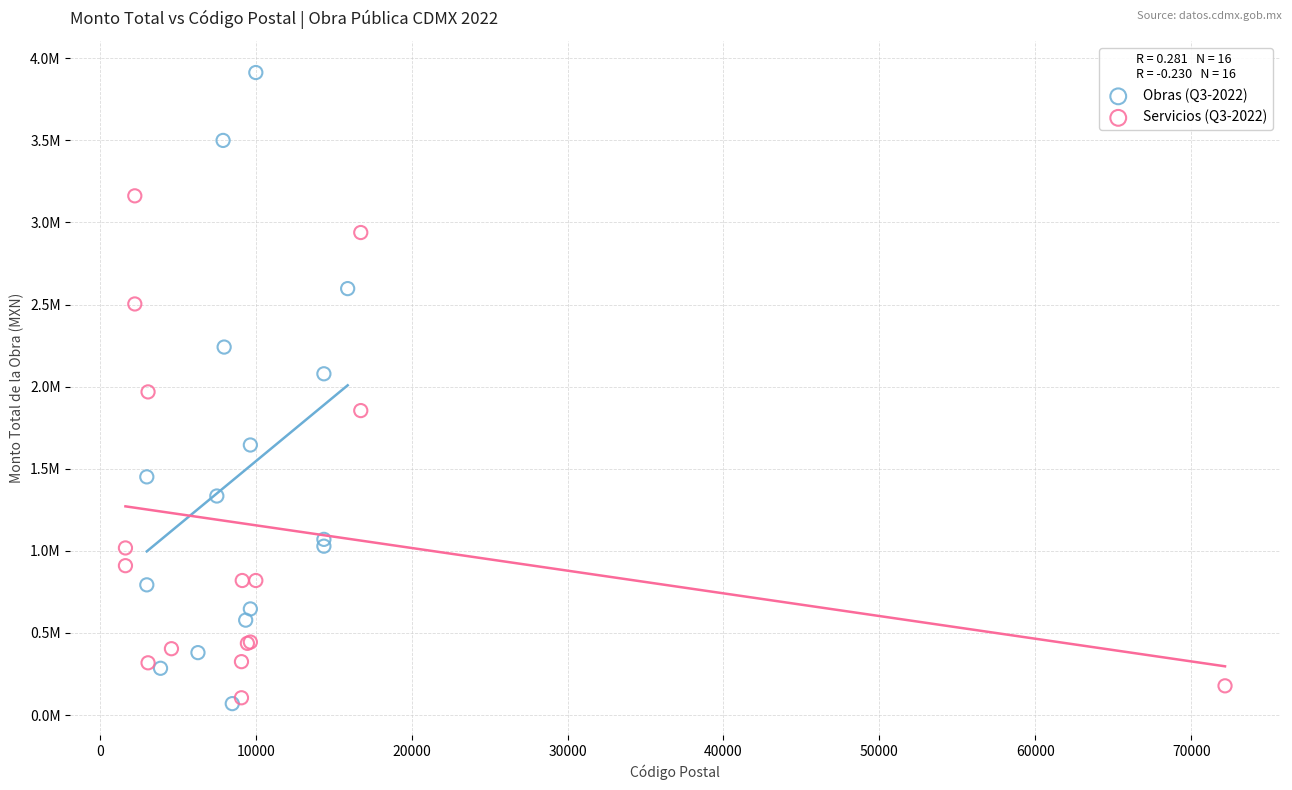

What are all the series names shown in the legend?

Obras (Q3-2022), Servicios (Q3-2022)